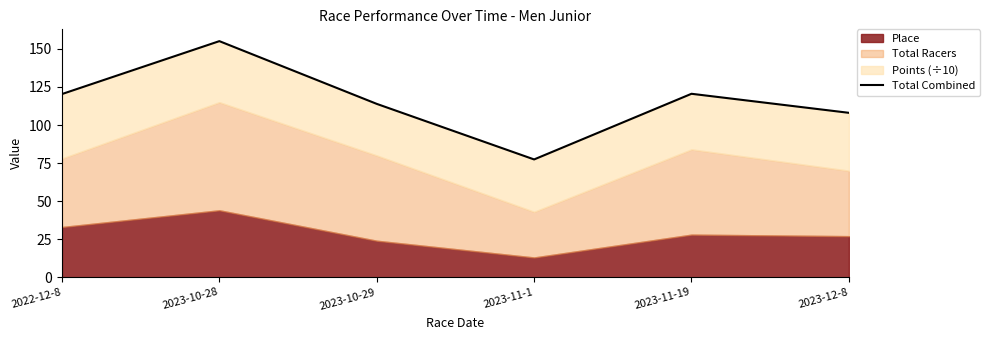

Reading right to left, transcribe all the data shown in this chart.

2023-12-8=108.0	2023-11-19=120.5	2023-11-1=77.4	2023-10-29=113.9	2023-10-28=155.1	2022-12-8=120.4